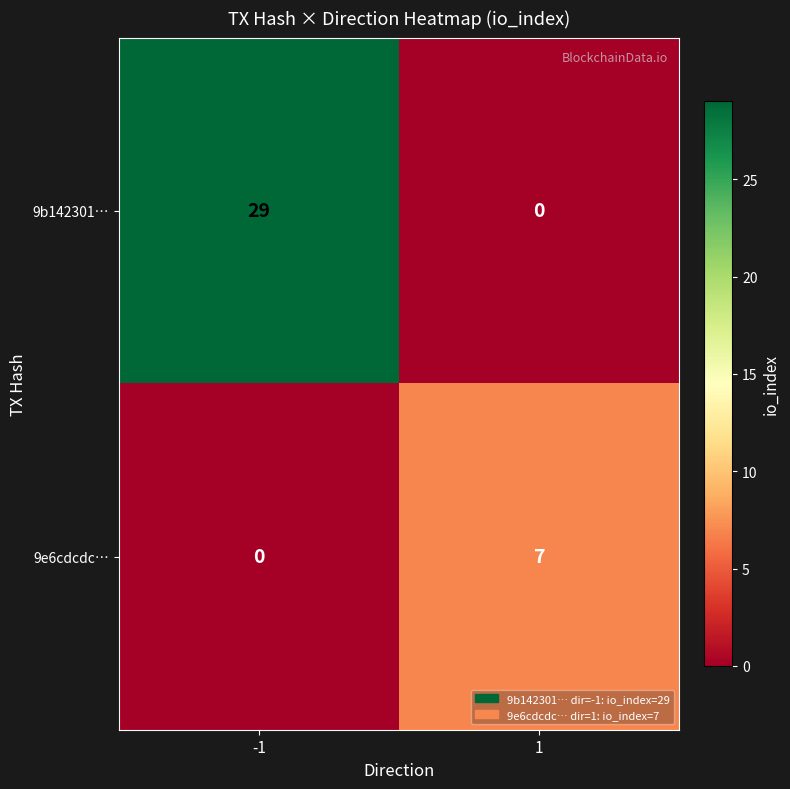

What is the highest value of the 9e6cdcdc… series?

7